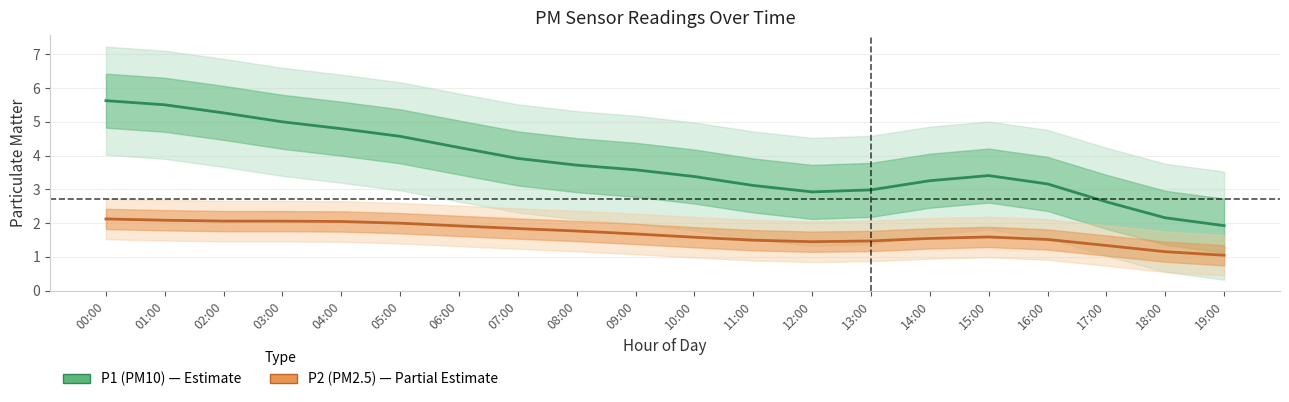

What is the approximate value of P2 (PM2.5) at 03:00?

2.1